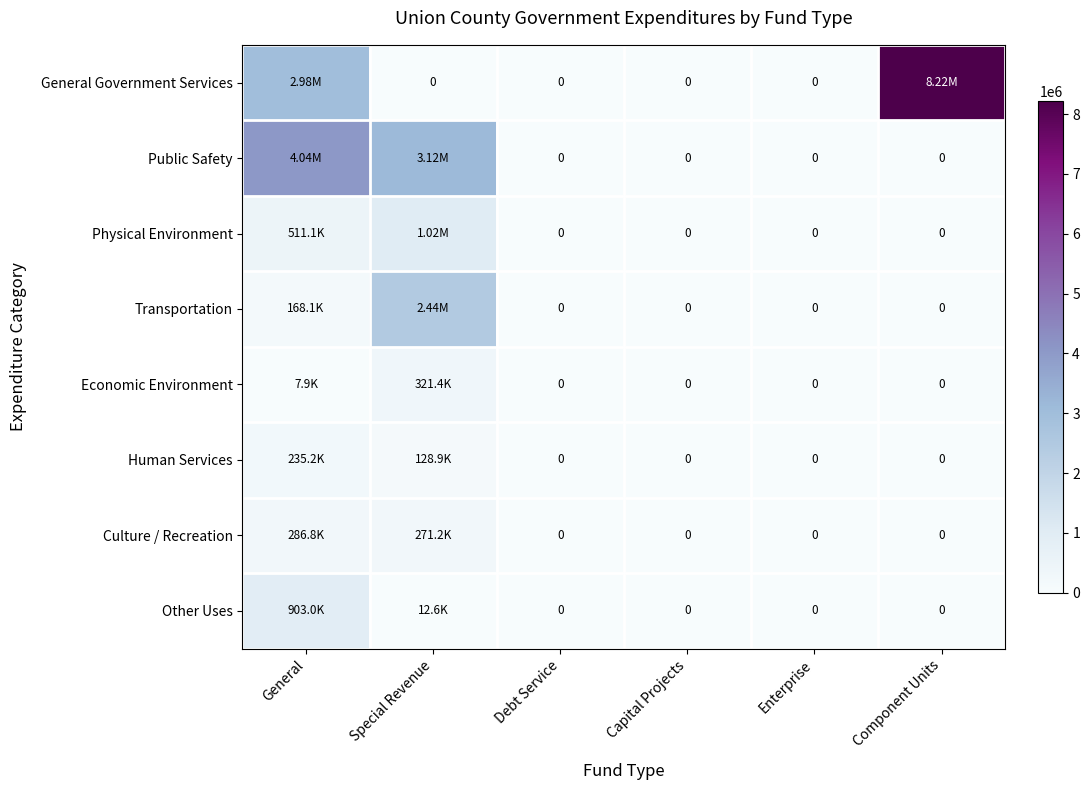

Count the number of data series in this chart.

8